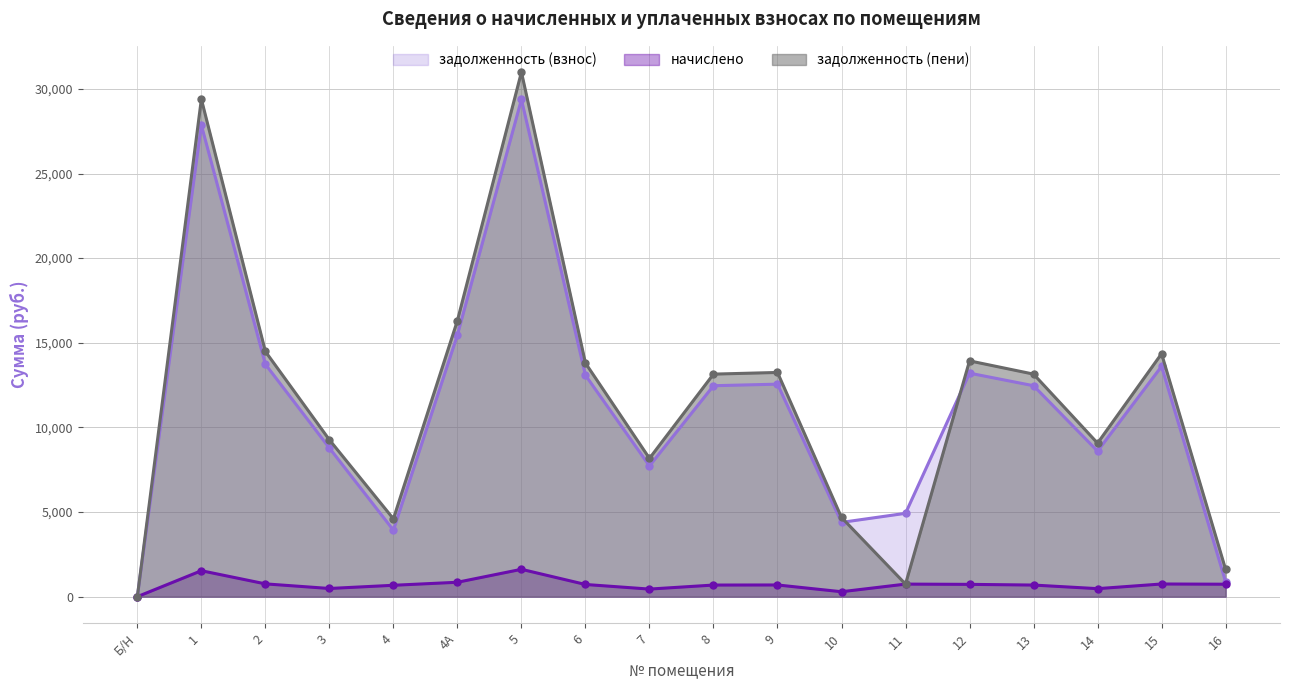

The value of начислено at 7 is 598.9. True or false?

False